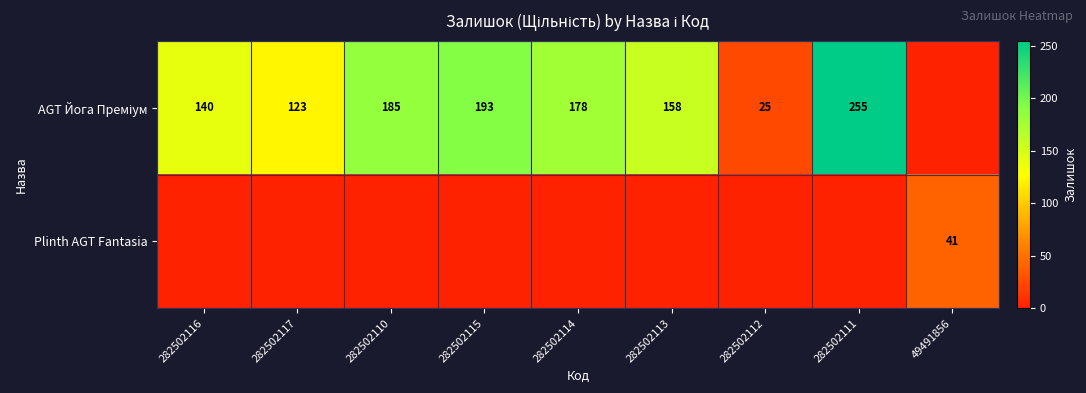

At which category is the sum across all series the highest?

282502111